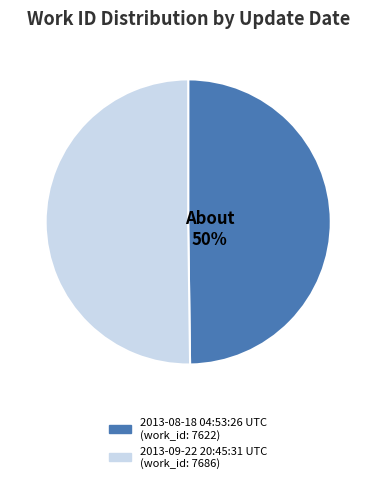

Combined, do 2013-08-18 04:53:26 UTC and 2013-09-22 20:45:31 UTC account for over 50%?

Yes